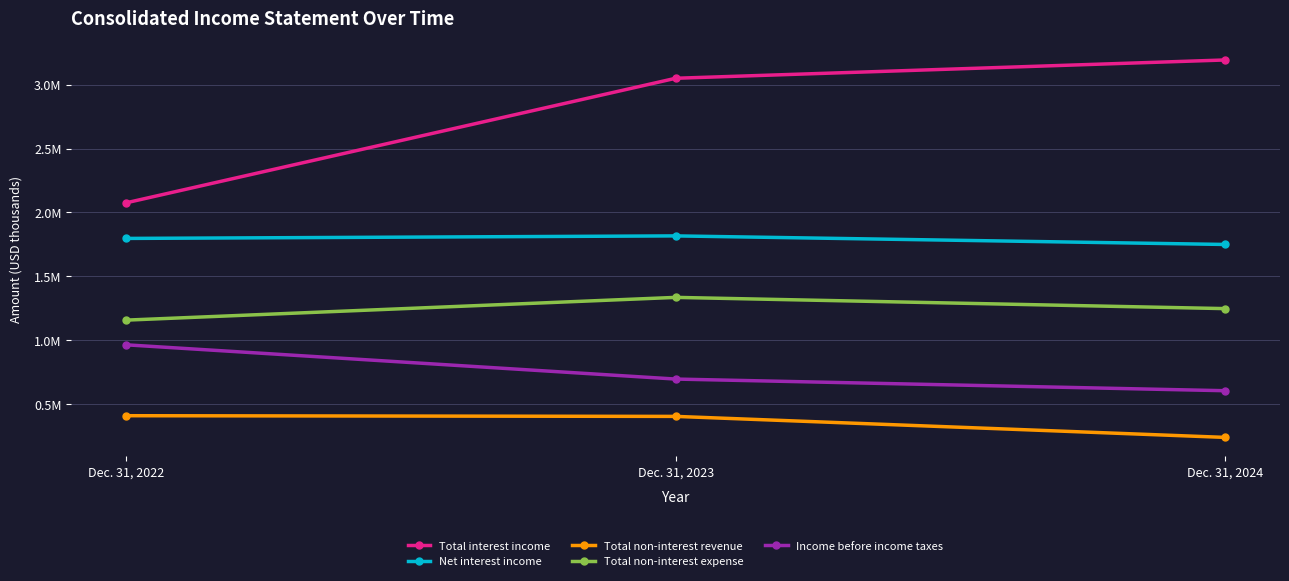

At which category is the sum across all series the highest?

Dec. 31, 2023